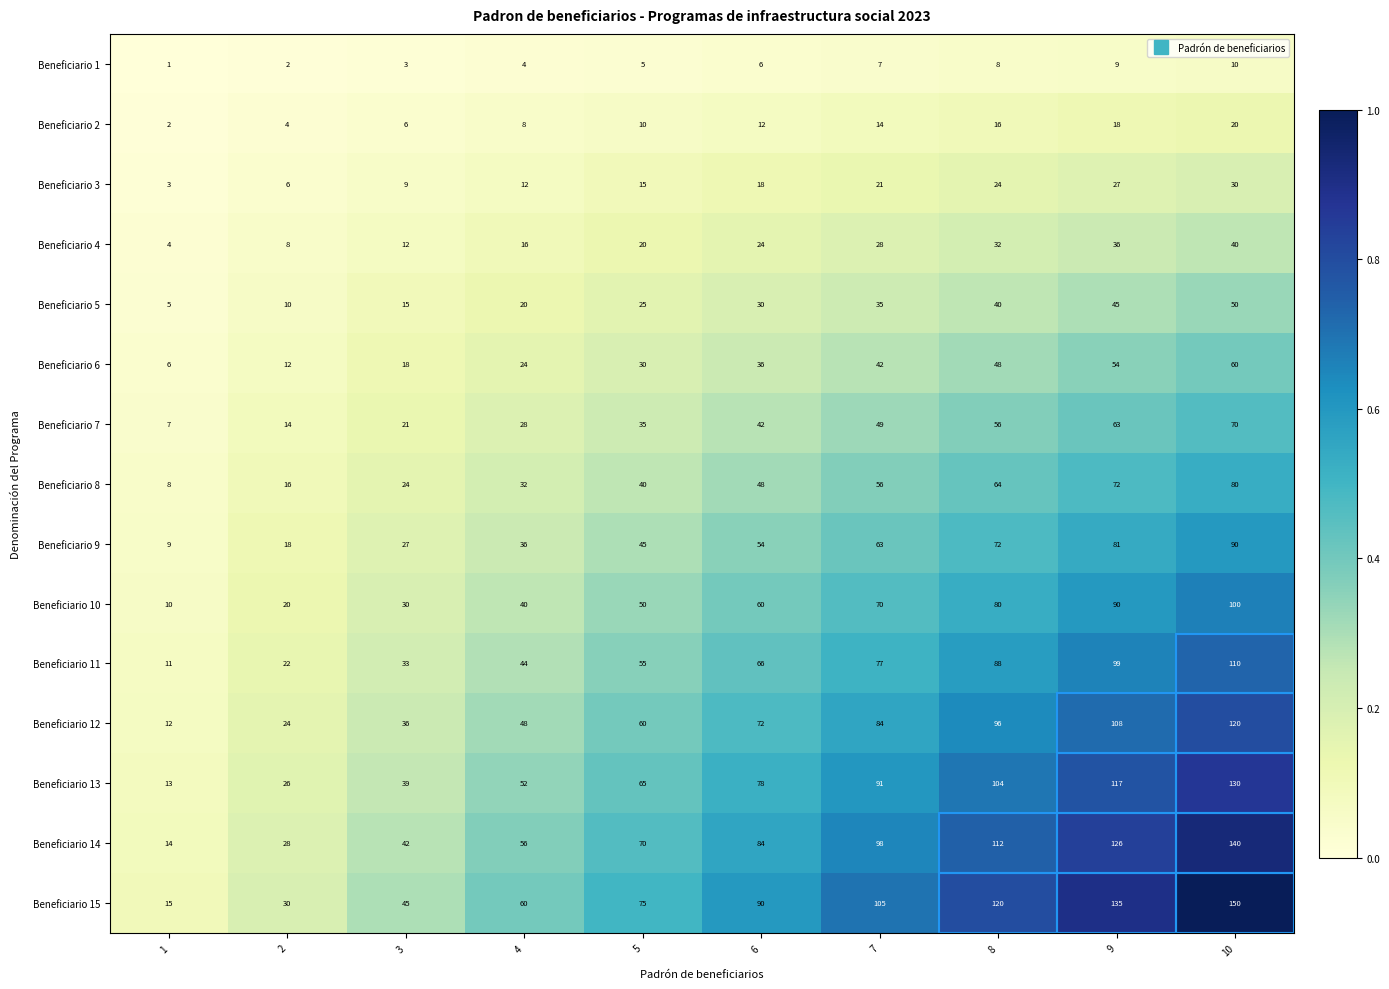

What is the total value across all series at 4?

480